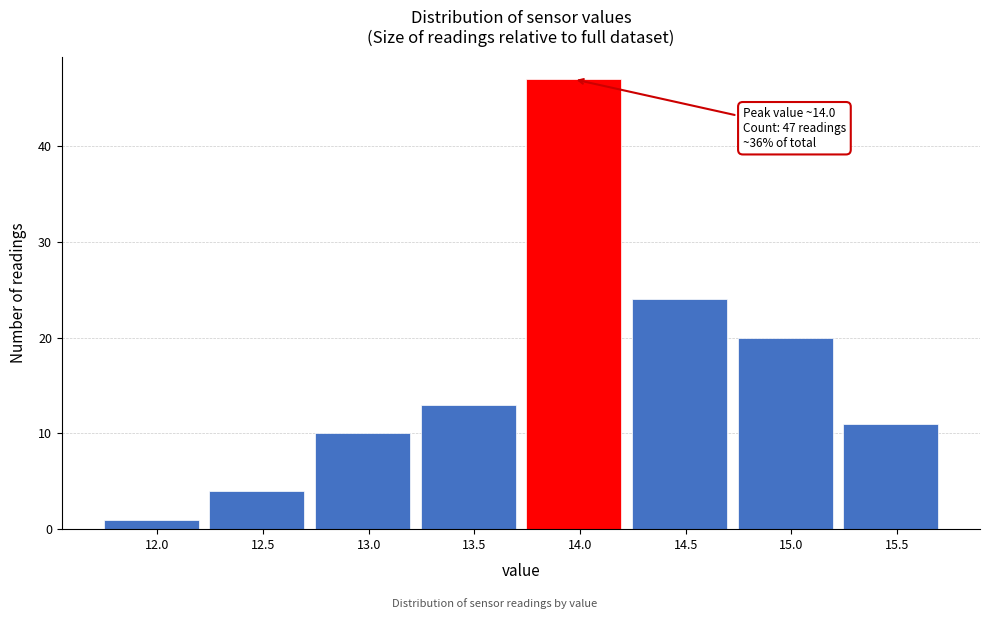

Which range on the x-axis has the tallest bar?

13.72 to 14.22